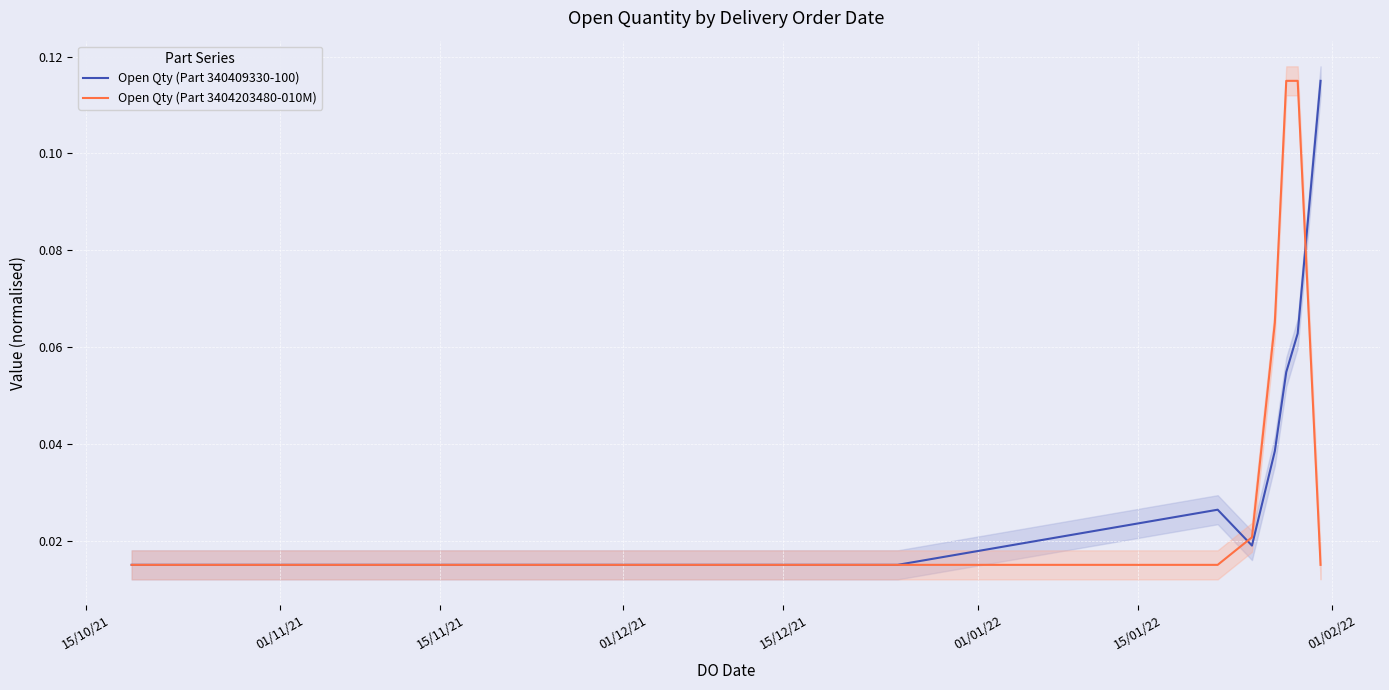

What is the difference between the highest and lowest values at 01/02/22?

0.1